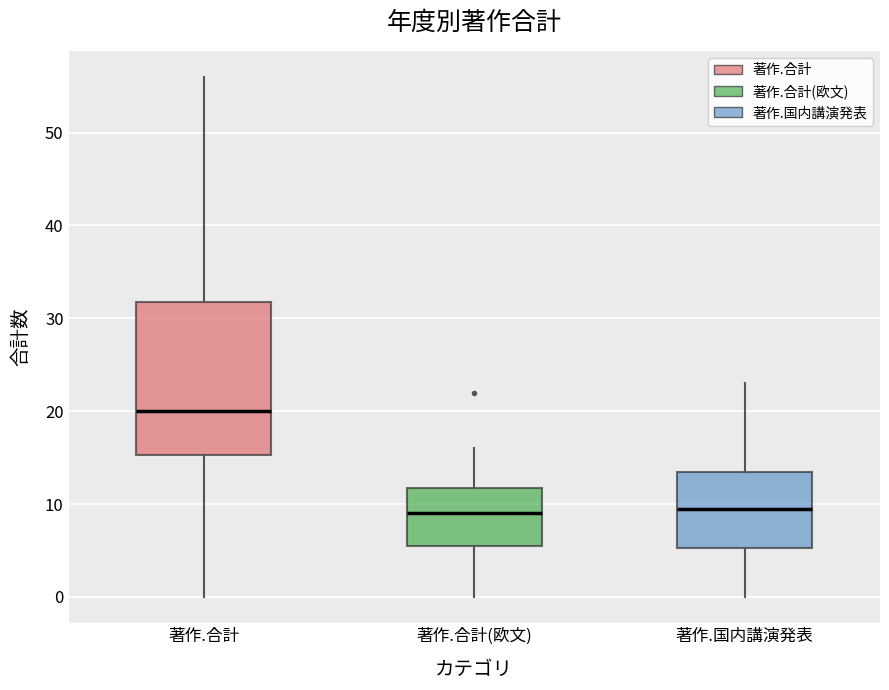

Comparing the boxes themselves (not the whiskers), which one is the tallest?

著作.合計